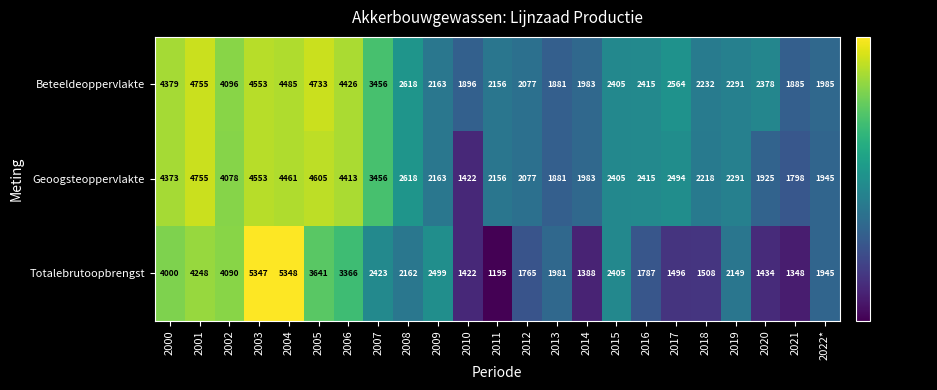

The Totalebrutoopbrengst series shows 1981 at 2013. True or false?

True